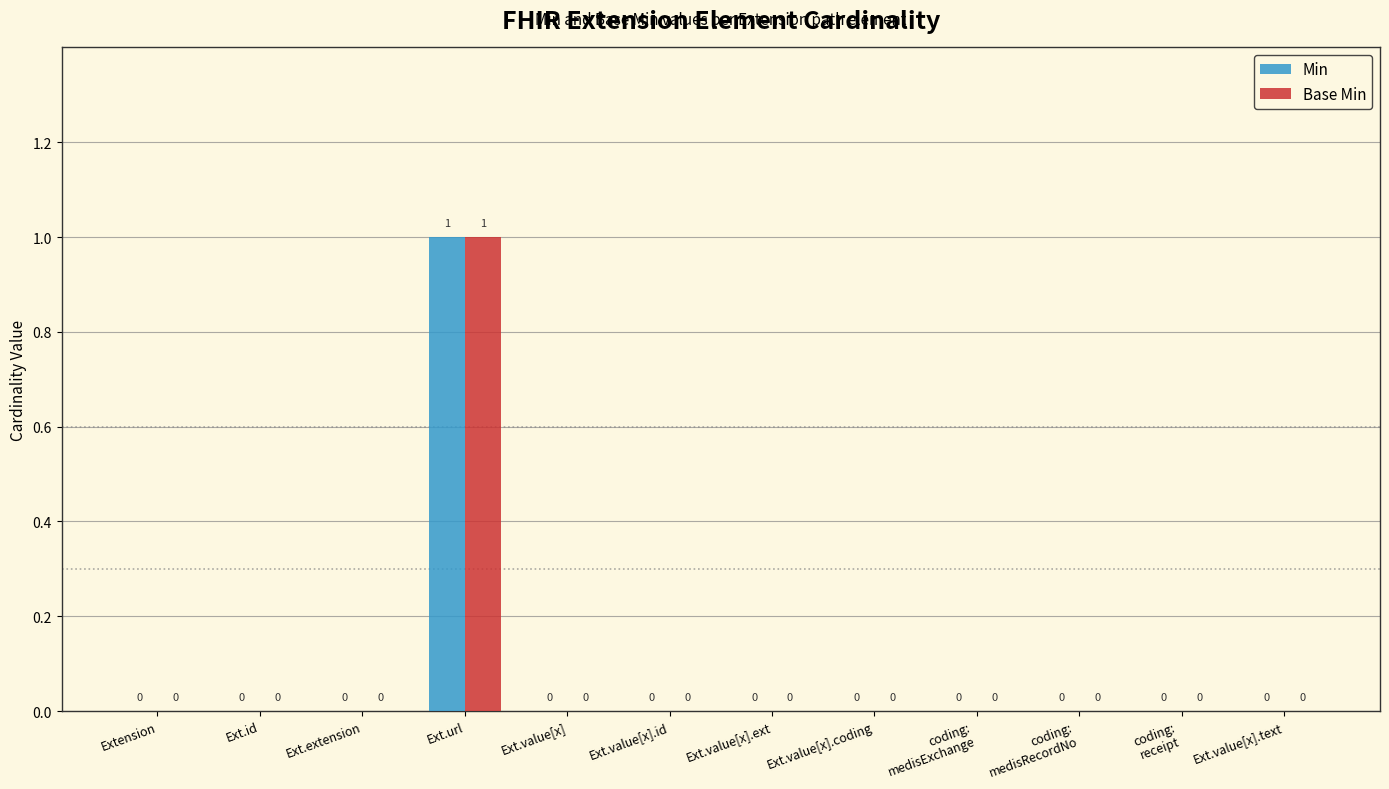

The value of Min at Ext.value[x].coding is 0. True or false?

True